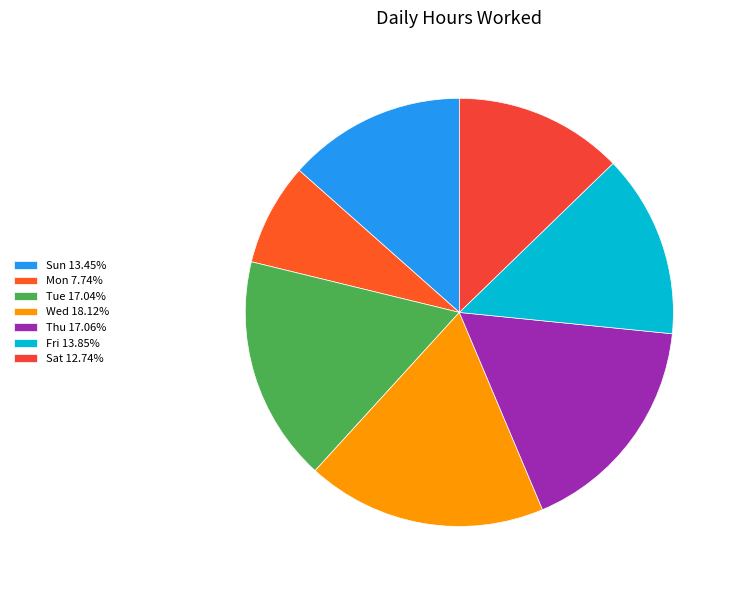

How many segments does this pie chart have?

7